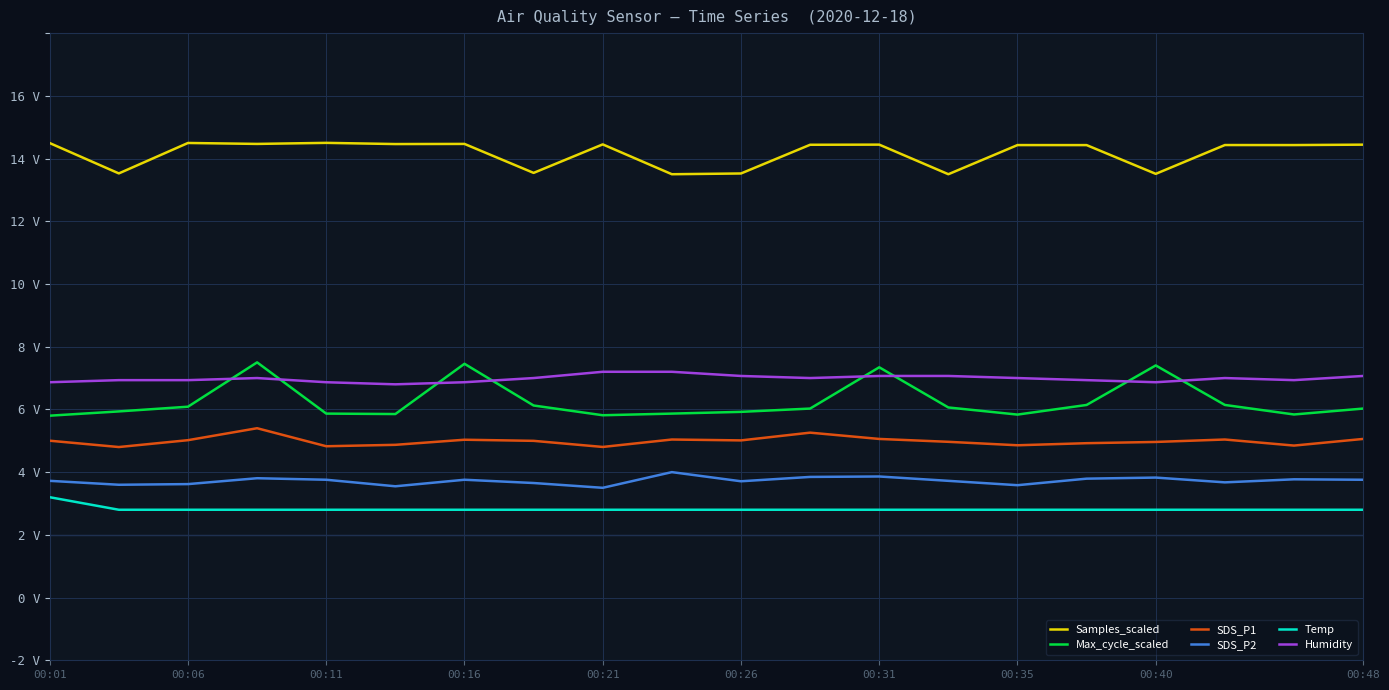

Which category has the highest value across all series?

00:11